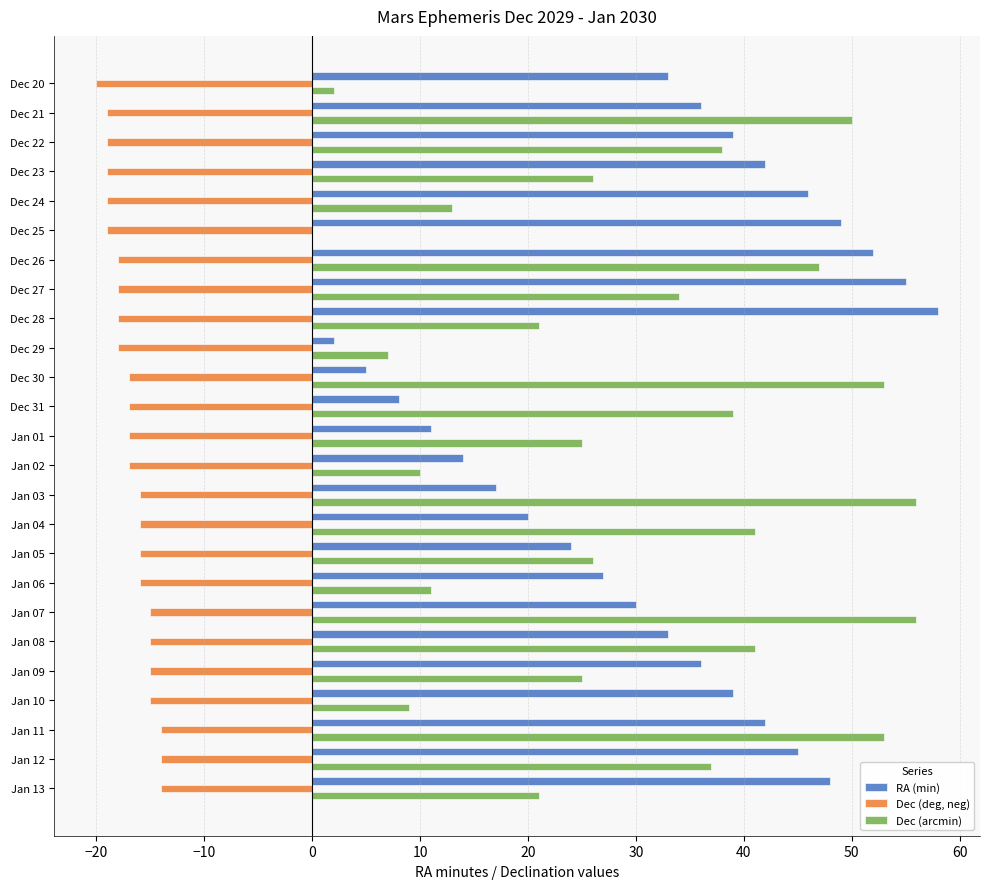

Is it true that RA (min) equals 25 at Dec 28?

False